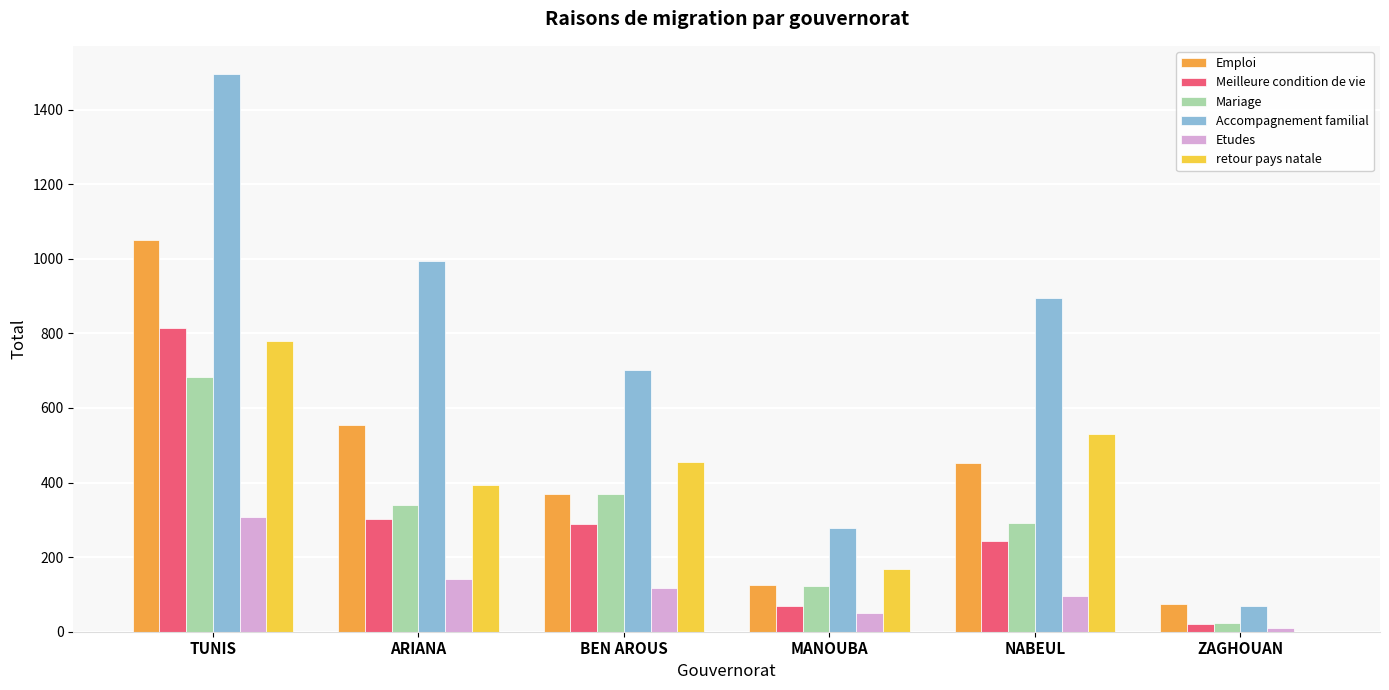

Reading right to left, what are all the values shown in this chart?

Emploi: 75	453	125	370	554	1049
Meilleure condition de vie: 22	244	70	289	303	813
Mariage: 23	291	122	368	339	684
Accompagnement familial: 68	894	279	703	995	1496
Etudes: 9	95	50	118	142	307
retour pays natale: 0	531	169	454	393	780